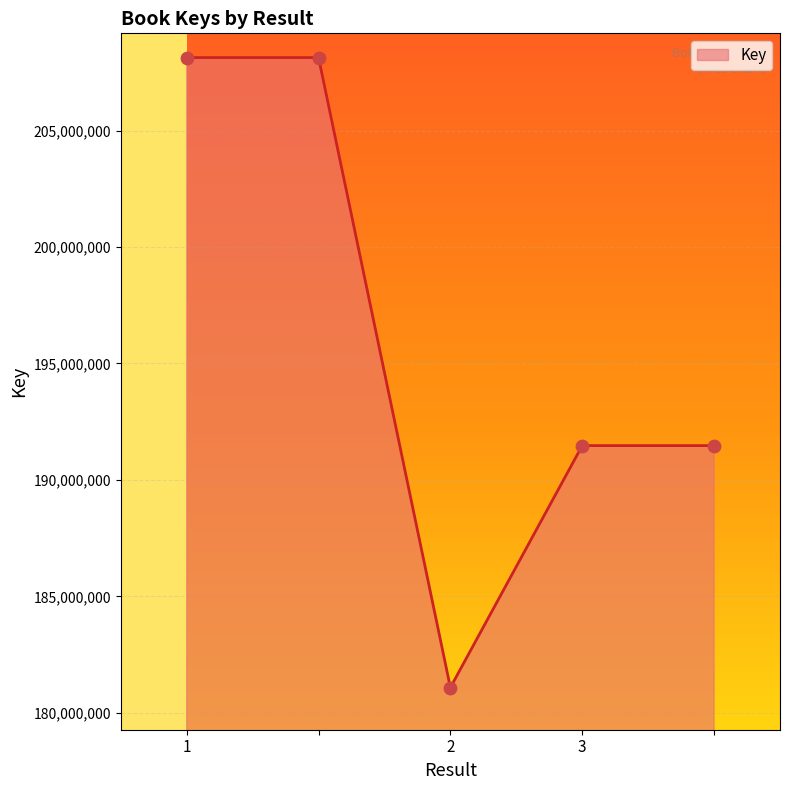

What is the maximum value shown in the chart?

208133573